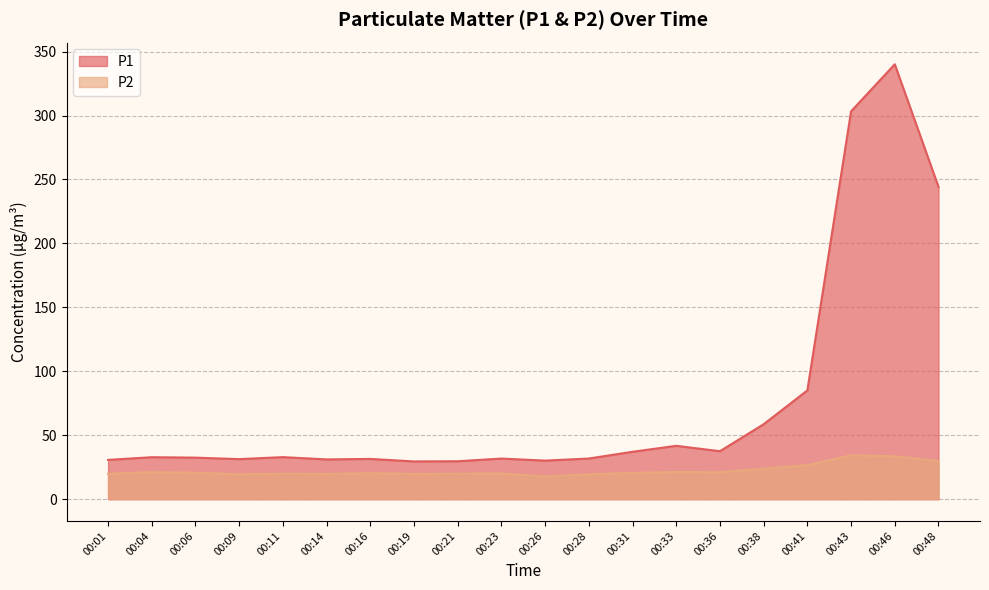

True or false: P2 and P1 intersect in this chart.

False